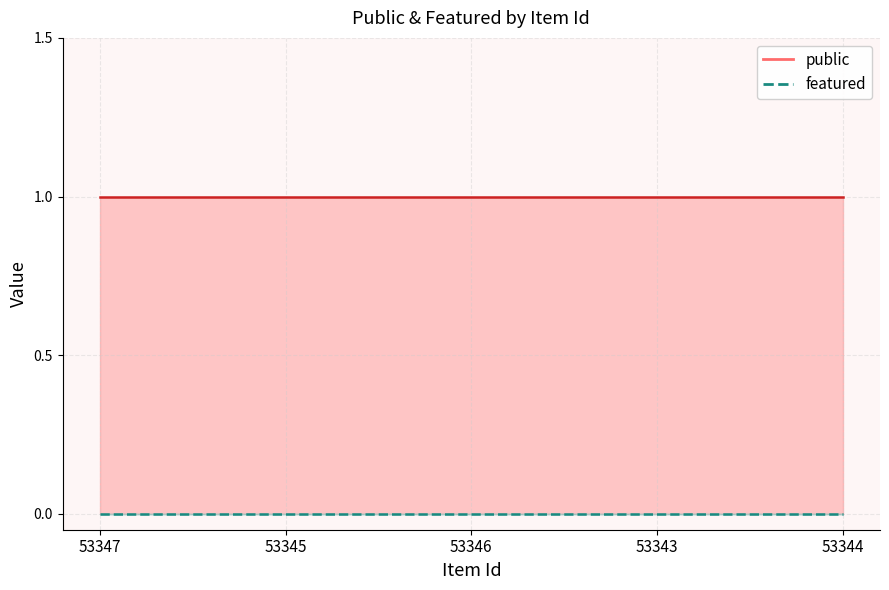

True or false: public and featured cross at least once.

False